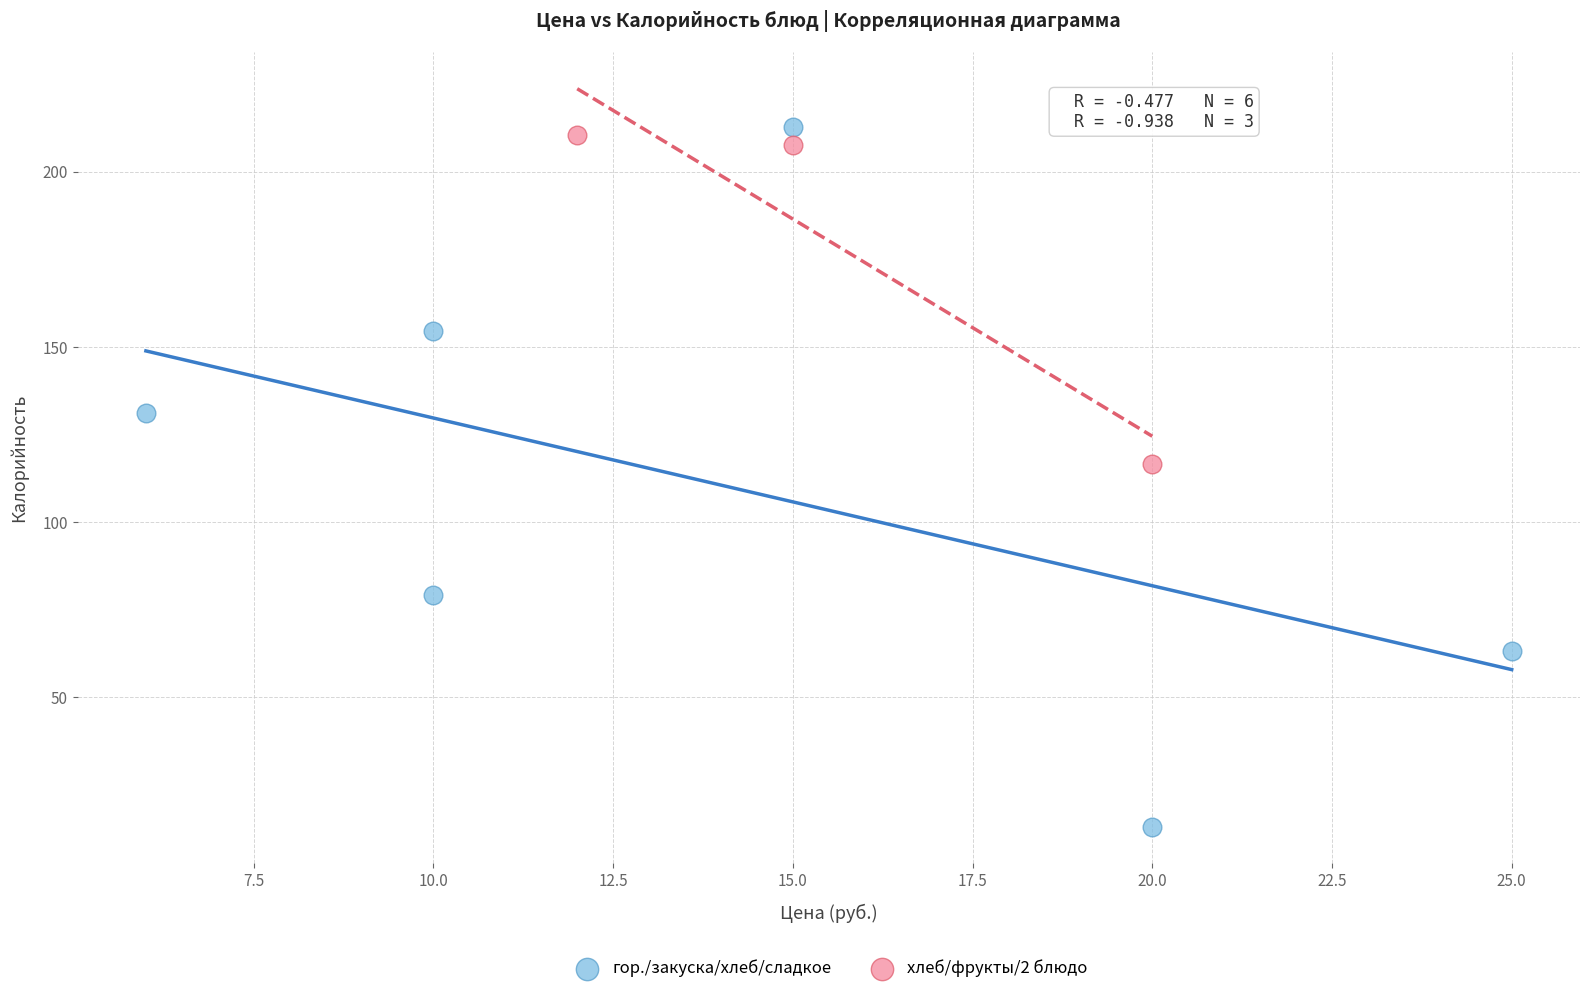

What are all the series names shown in the legend?

гор./закуска/хлеб/сладкое, хлеб/фрукты/2 блюдо